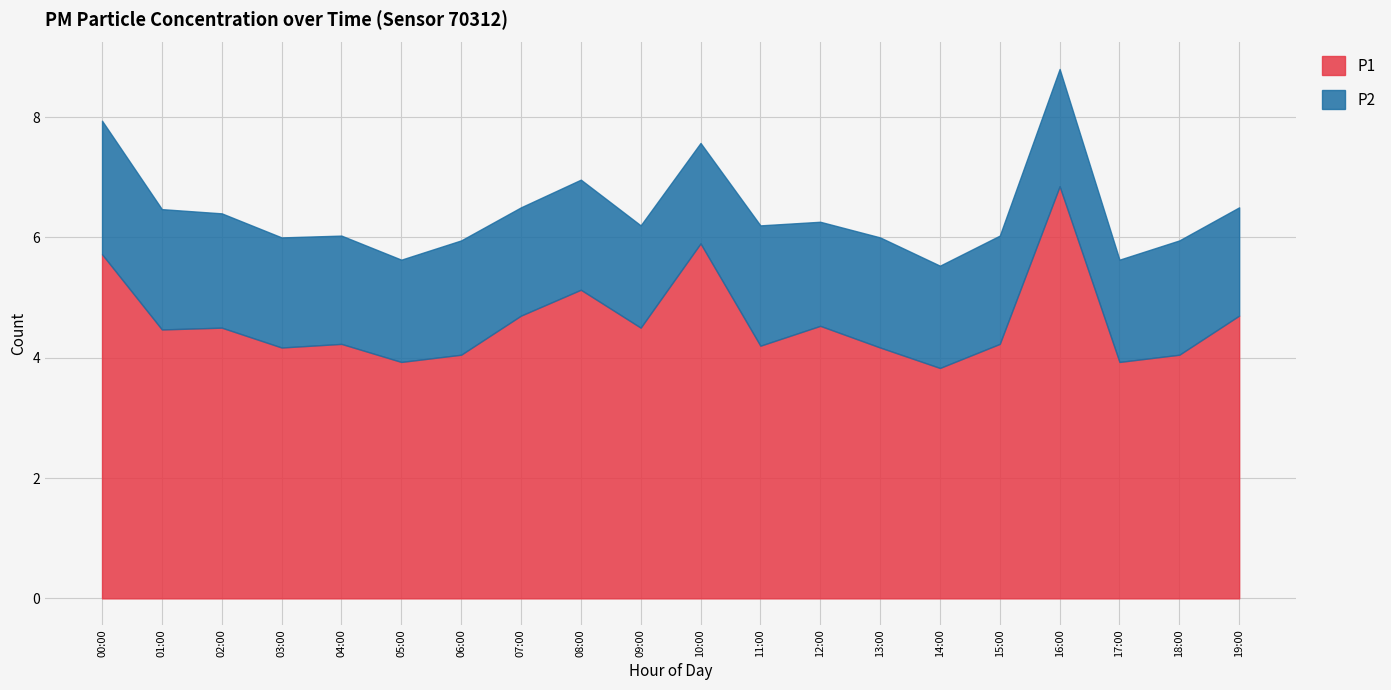

Which has a higher value, 09:00 or 12:00?

12:00